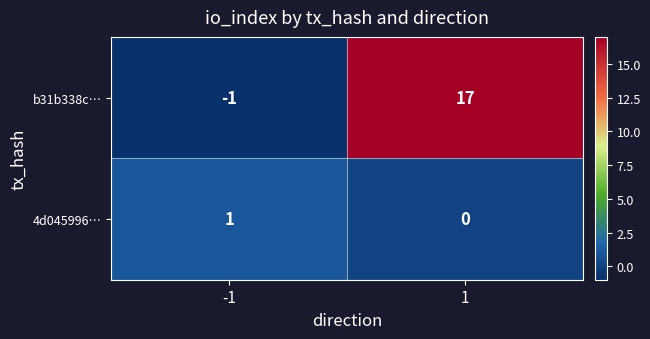

How many categories are shown in the chart?

2